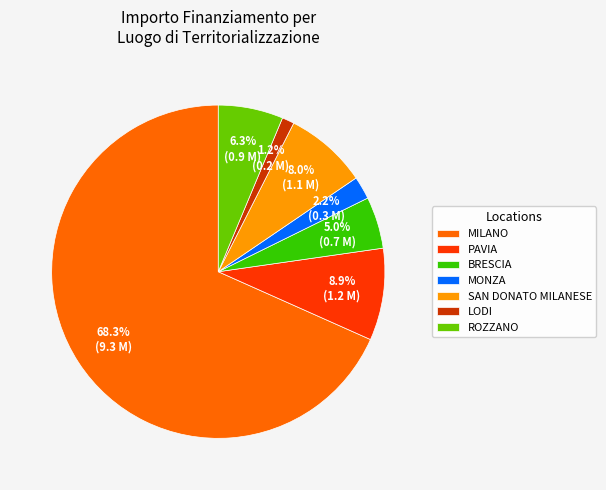

To the nearest percent, what is the difference between the LODI and MILANO slice percentages?

67%